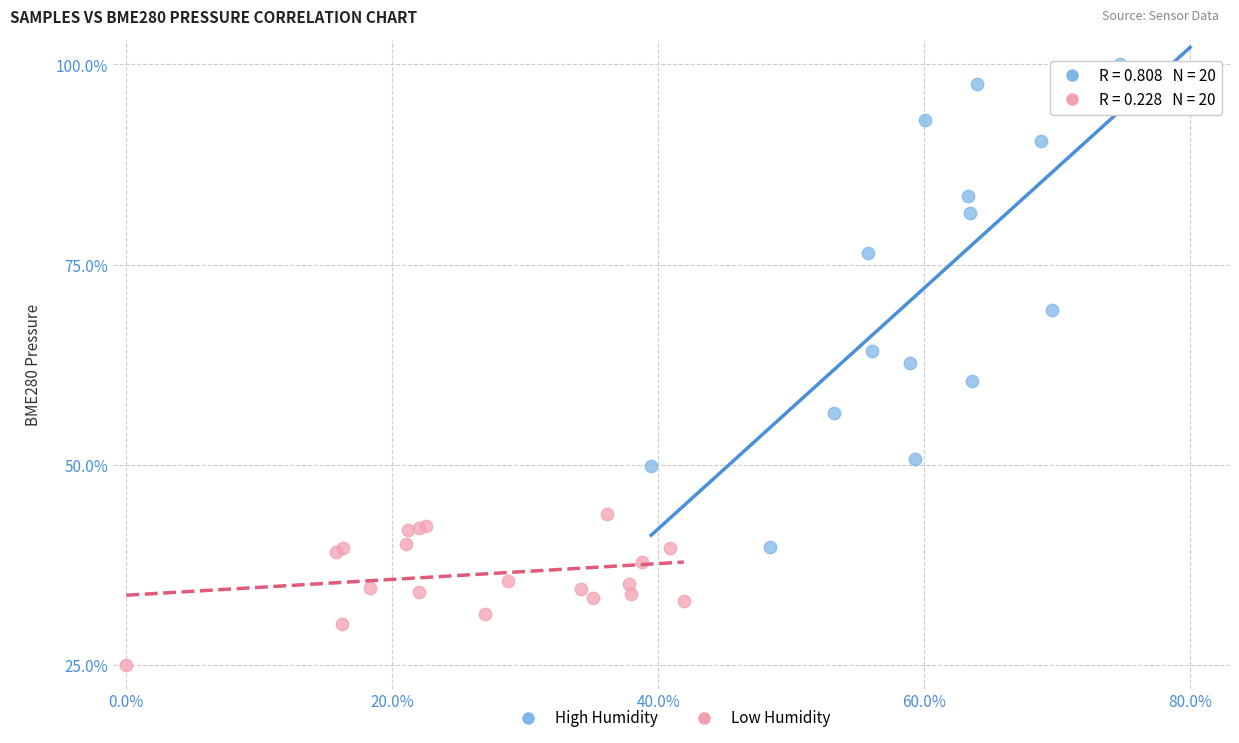

Which series reaches the maximum Y coordinate?

High Humidity